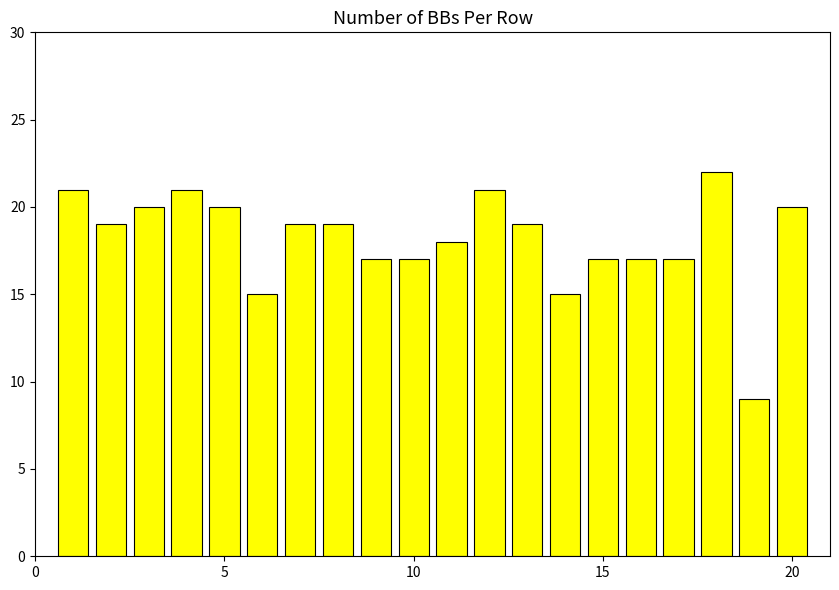

Count the number of data series in this chart.

1